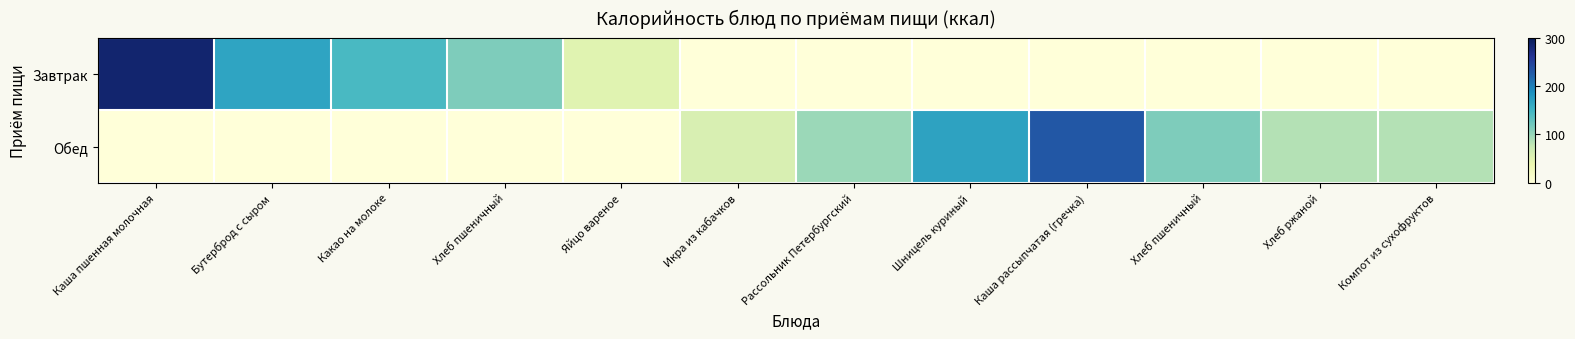

List the series in order of their overall mean, highest first.

Обед, Завтрак